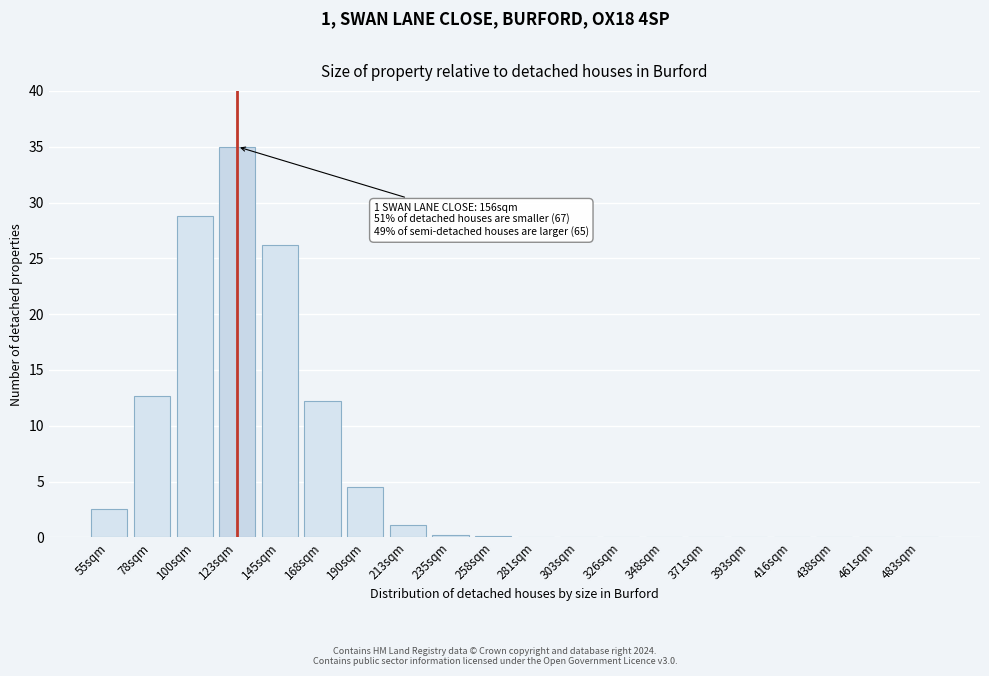

At which category does the chart reach its peak across all series?

123sqm